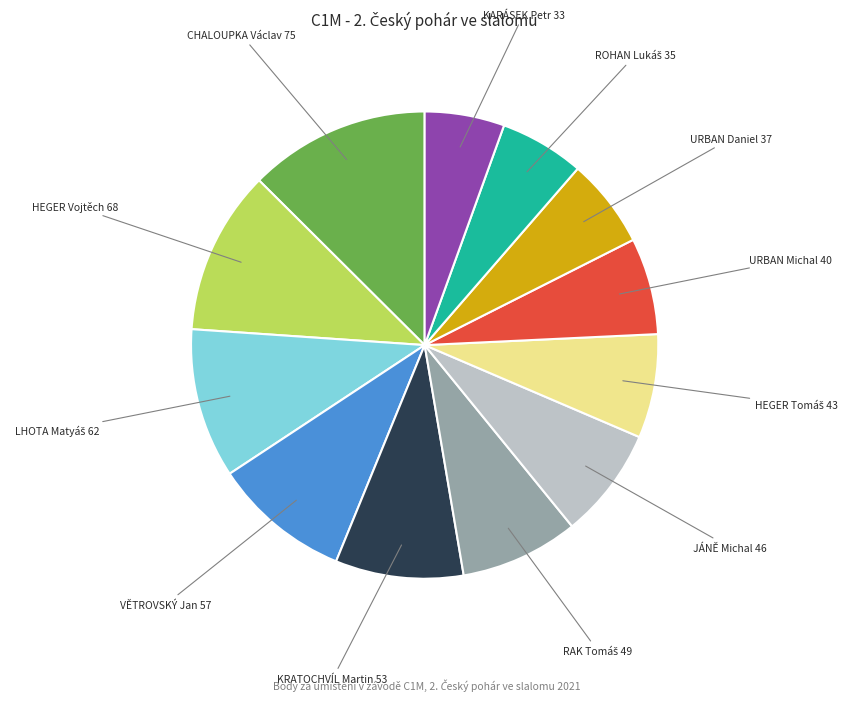

Does any single category account for the majority?

No